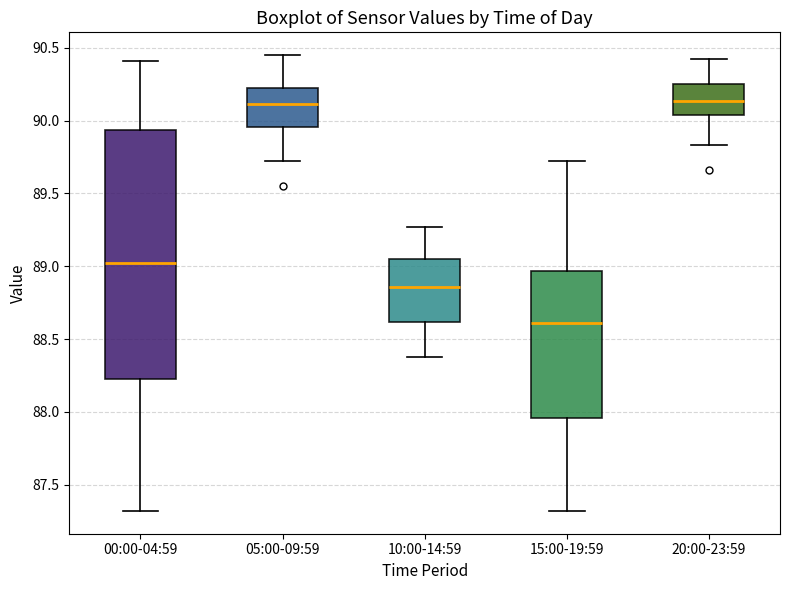

Reading left to right, transcribe this box plot: for each box, give where its median line is, the range the box spans, and where its two whiskers end, as read against the y-axis. The values are not printed on the chart, so give them approximately, as read against the axis.

00:00-04:59: median 89.00, box 88.25 to 89.95, whiskers 87.30 to 90.40
05:00-09:59: median 90.10, box 89.95 to 90.25, whiskers 89.70 to 90.45
10:00-14:59: median 88.85, box 88.60 to 89.05, whiskers 88.40 to 89.25
15:00-19:59: median 88.60, box 87.95 to 88.95, whiskers 87.30 to 89.70
20:00-23:59: median 90.15, box 90.05 to 90.25, whiskers 89.85 to 90.40